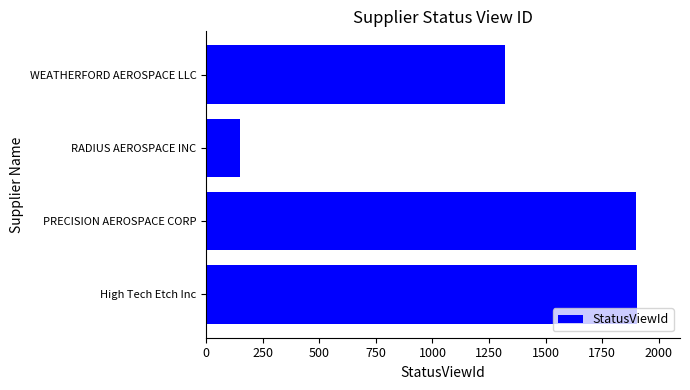

What is the smallest value displayed?

150